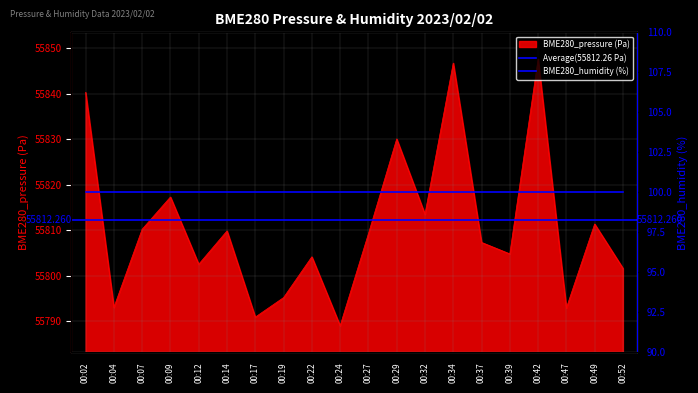

Reading left to right, transcribe all the data shown in this chart.

55840.3	55793.0	55810.2	55817.3	55802.5	55809.8	55790.9	55795.2	55804.1	55789.0	55809.2	55830.1	55813.5	55846.7	55807.3	55804.8	55847.6	55792.9	55811.3	55801.6